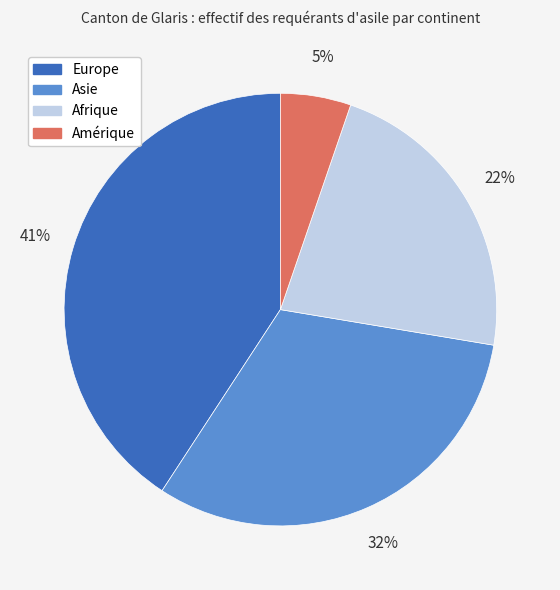

What is the smallest slice in the pie chart?

Amérique